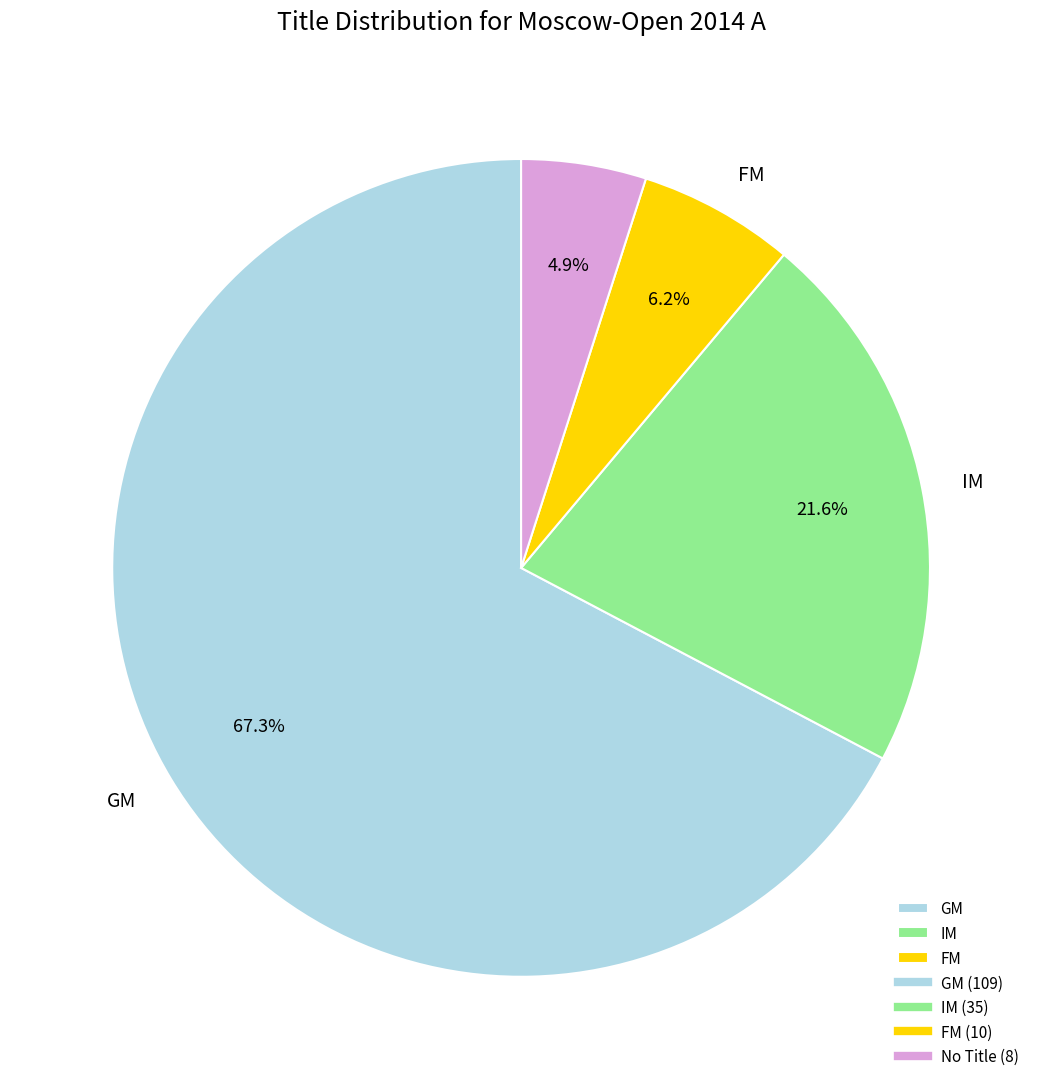

Is there a majority slice in this chart?

Yes